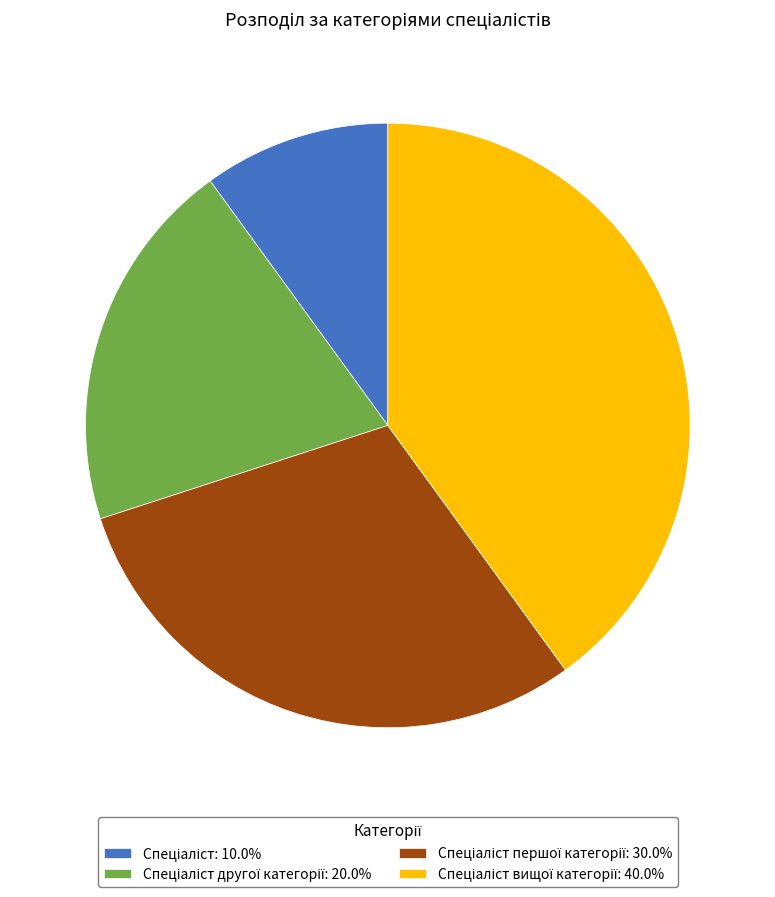

How many slices are in this pie chart?

4